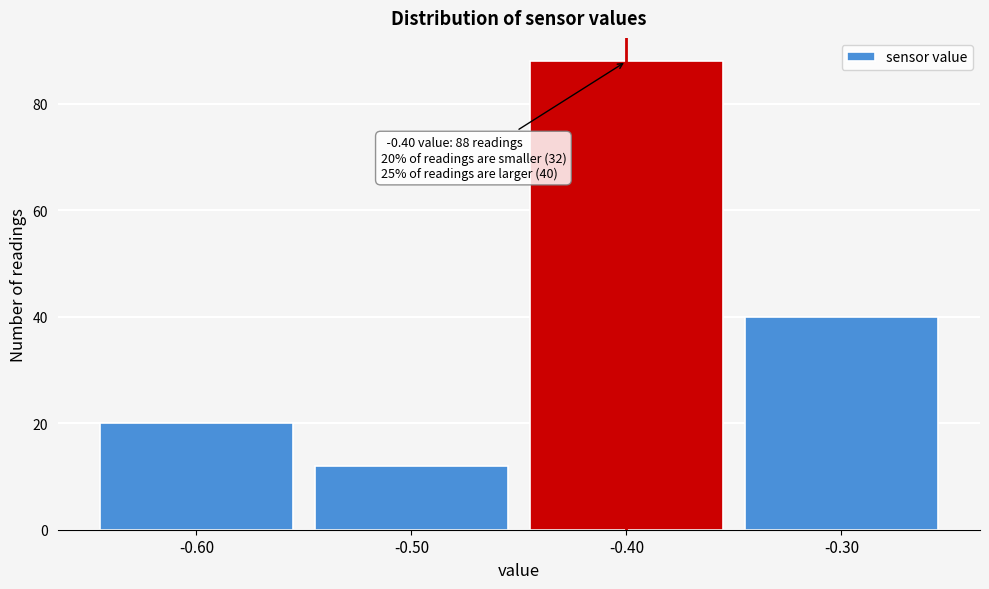

Over which range of the x-axis is the bar tallest?

-0.45 to -0.35